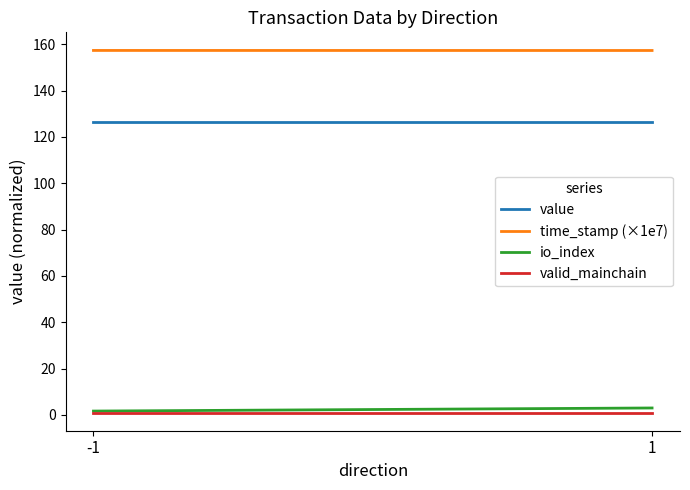

The value series shows 52.9 at -1. True or false?

False